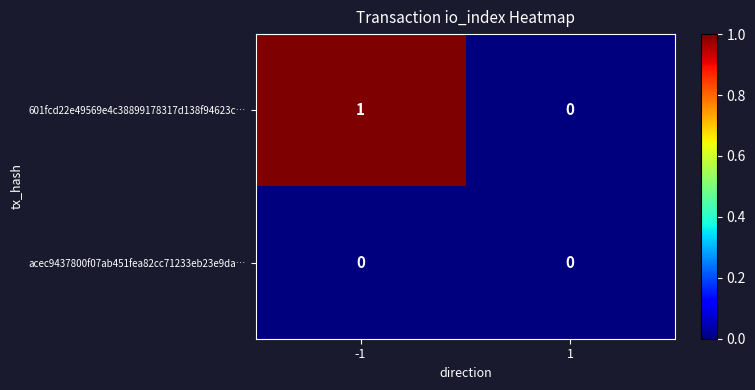

List the series in order of their overall mean, highest first.

601fcd22e49569e4c38899178317d138f94623c…, acec9437800f07ab451fea82cc71233eb23e9da…